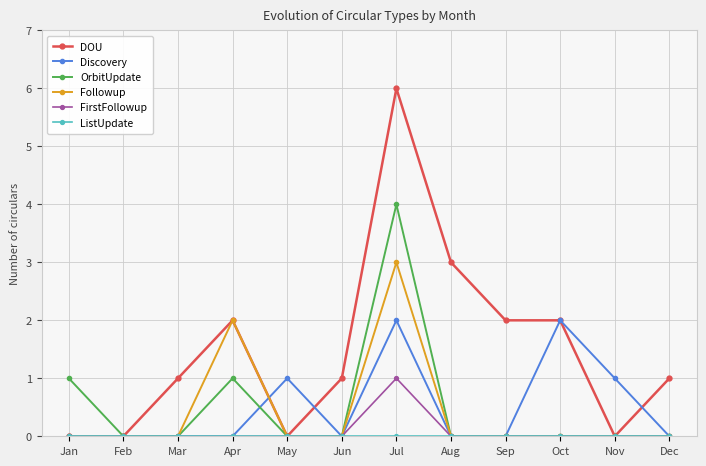

Is this an area chart (filled region under the line)?

No